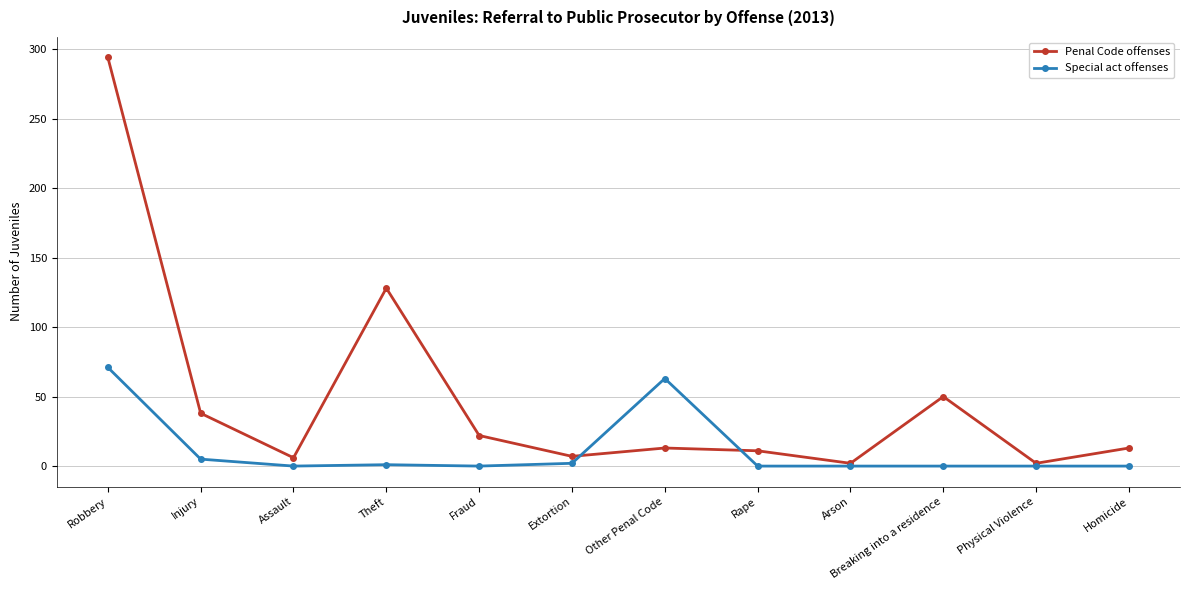

What is the difference between the Penal Code offenses values at Theft and Breaking into a residence?

78